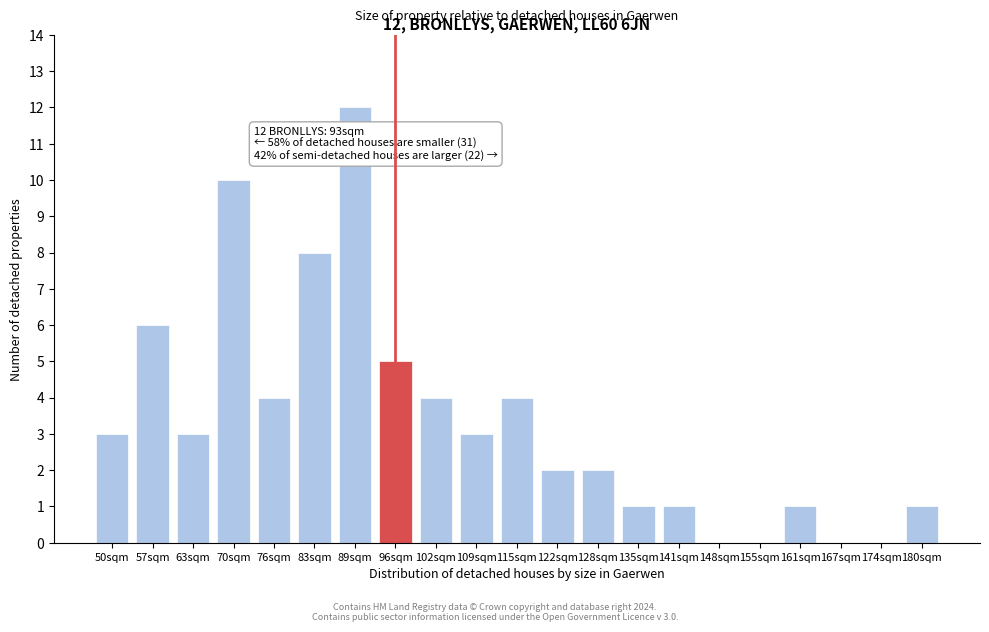

Reading right to left, transcribe all the data shown in this chart.

180sqm=1	174sqm=0	167sqm=0	161sqm=1	155sqm=0	148sqm=0	141sqm=1	135sqm=1	128sqm=2	122sqm=2	115sqm=4	109sqm=3	102sqm=4	96sqm=5	89sqm=12	83sqm=8	76sqm=4	70sqm=10	63sqm=3	57sqm=6	50sqm=3